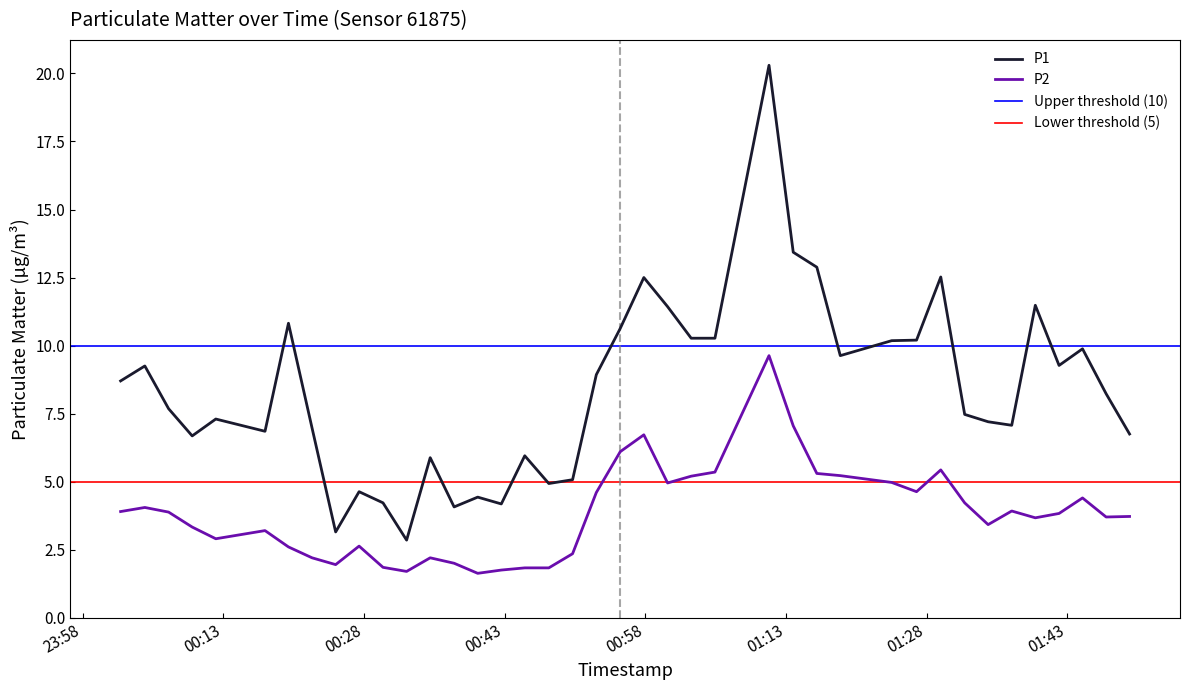

Between 2023-08-20T00:35:04 and 2023-08-20T01:05:26, which is larger?

2023-08-20T01:05:26